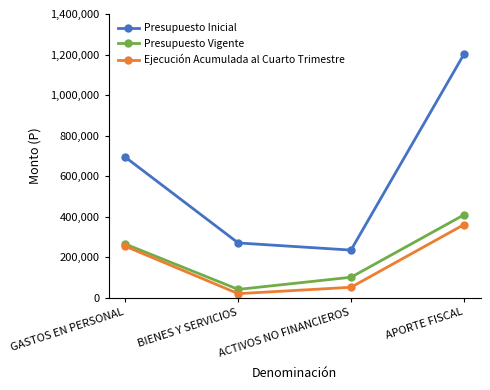

What is the difference between the maximum and second lowest values in the Ejecución Acumulada al Cuarto Trimestre series?

308466